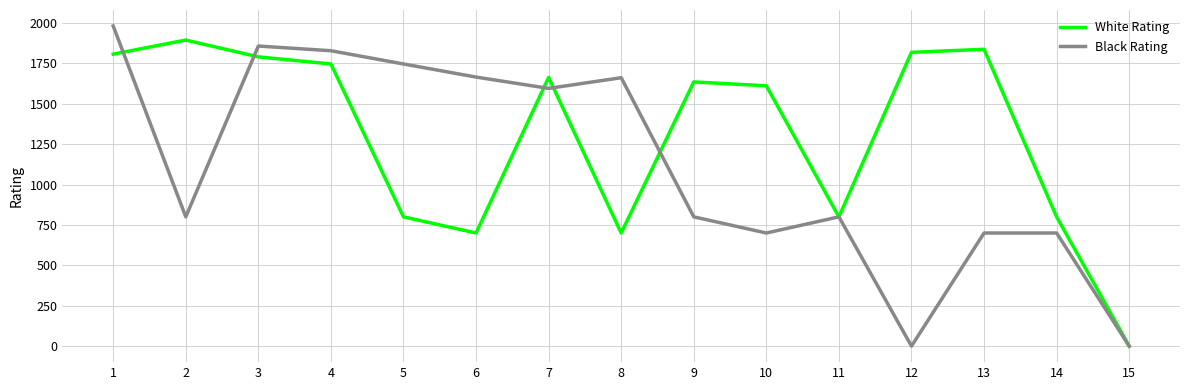

True or false: Black Rating and White Rating intersect in this chart.

True